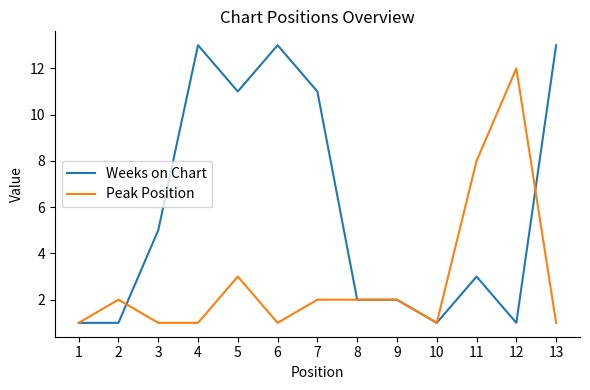

At 7, list the series in order from largest to smallest.

Weeks on Chart, Peak Position